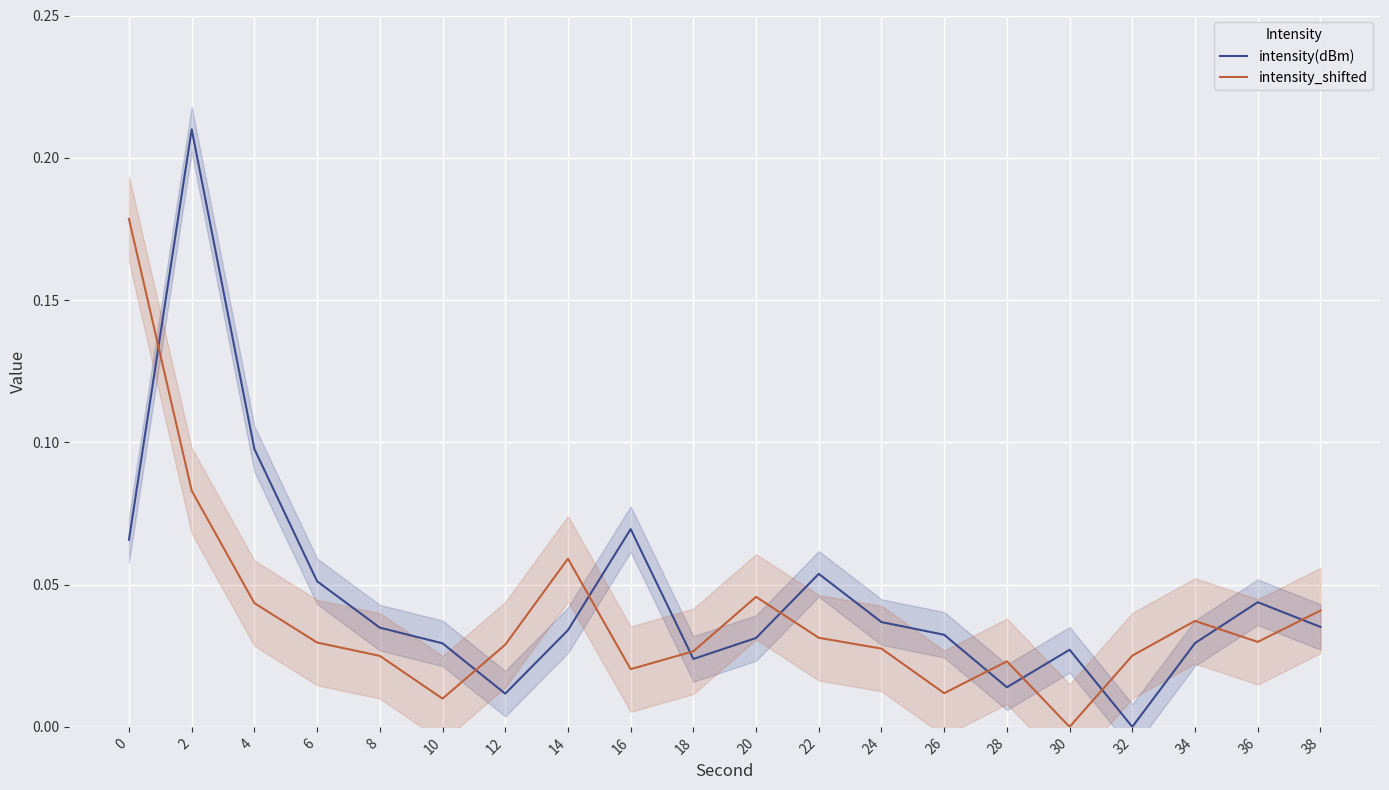

The intensity(dBm) series shows 0.0 at 6. True or false?

False